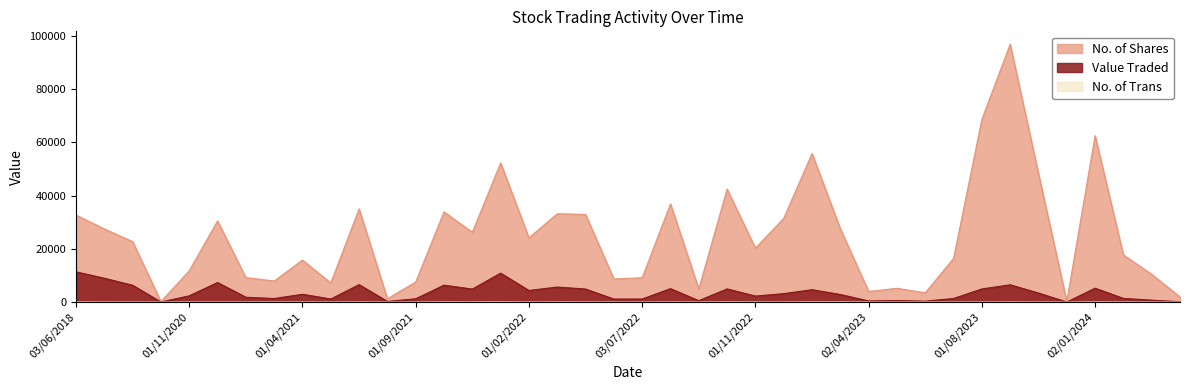

At which label does Value Traded reach its peak?

03/06/2018